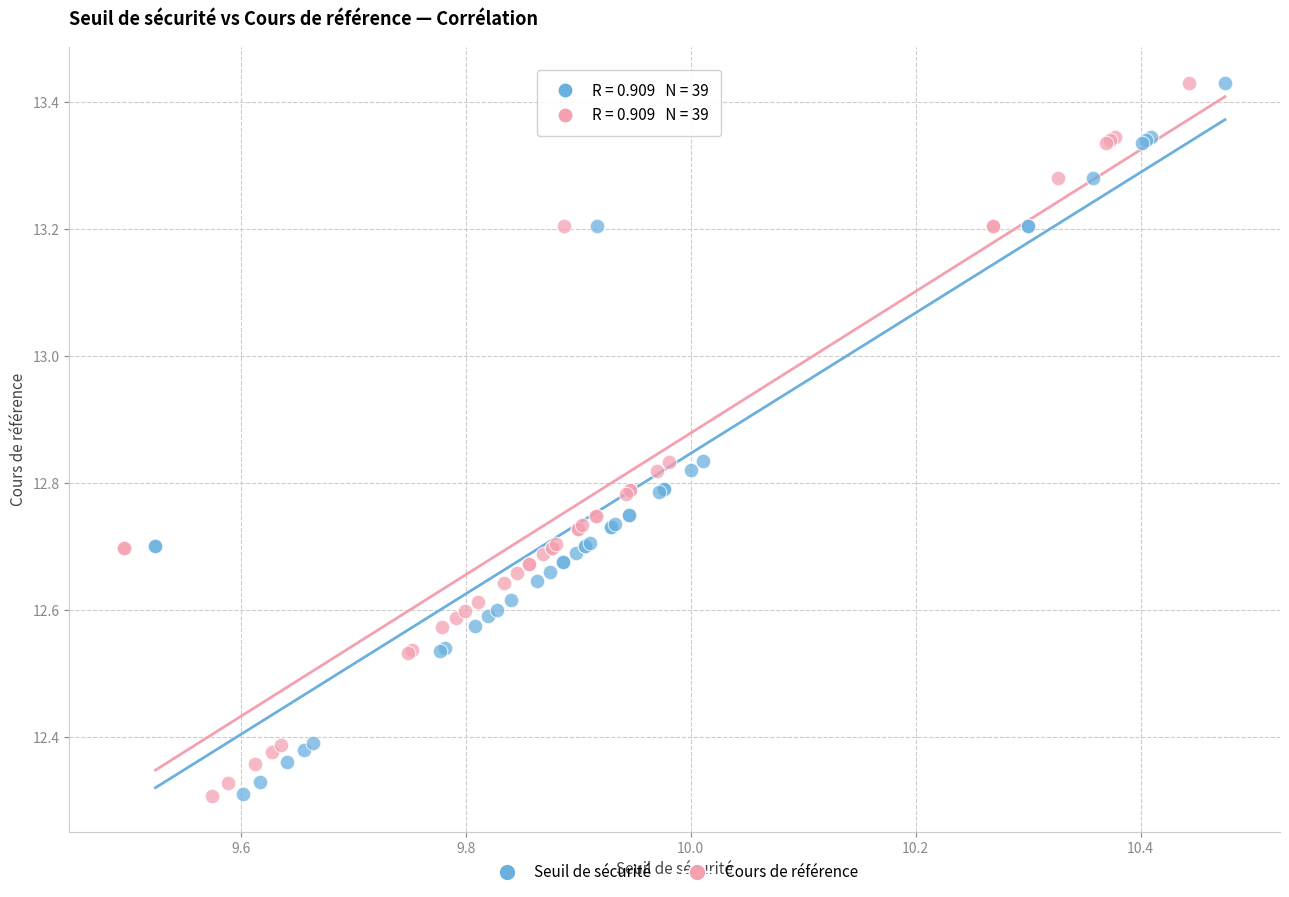

What are all the series names shown in the legend?

Seuil de sécurité, Cours de référence